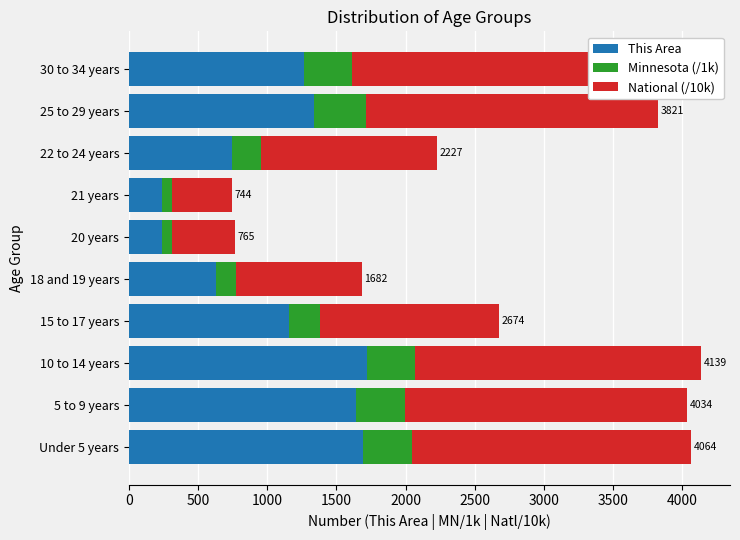

What is the total value across all series at Under 5 years?

4064.6